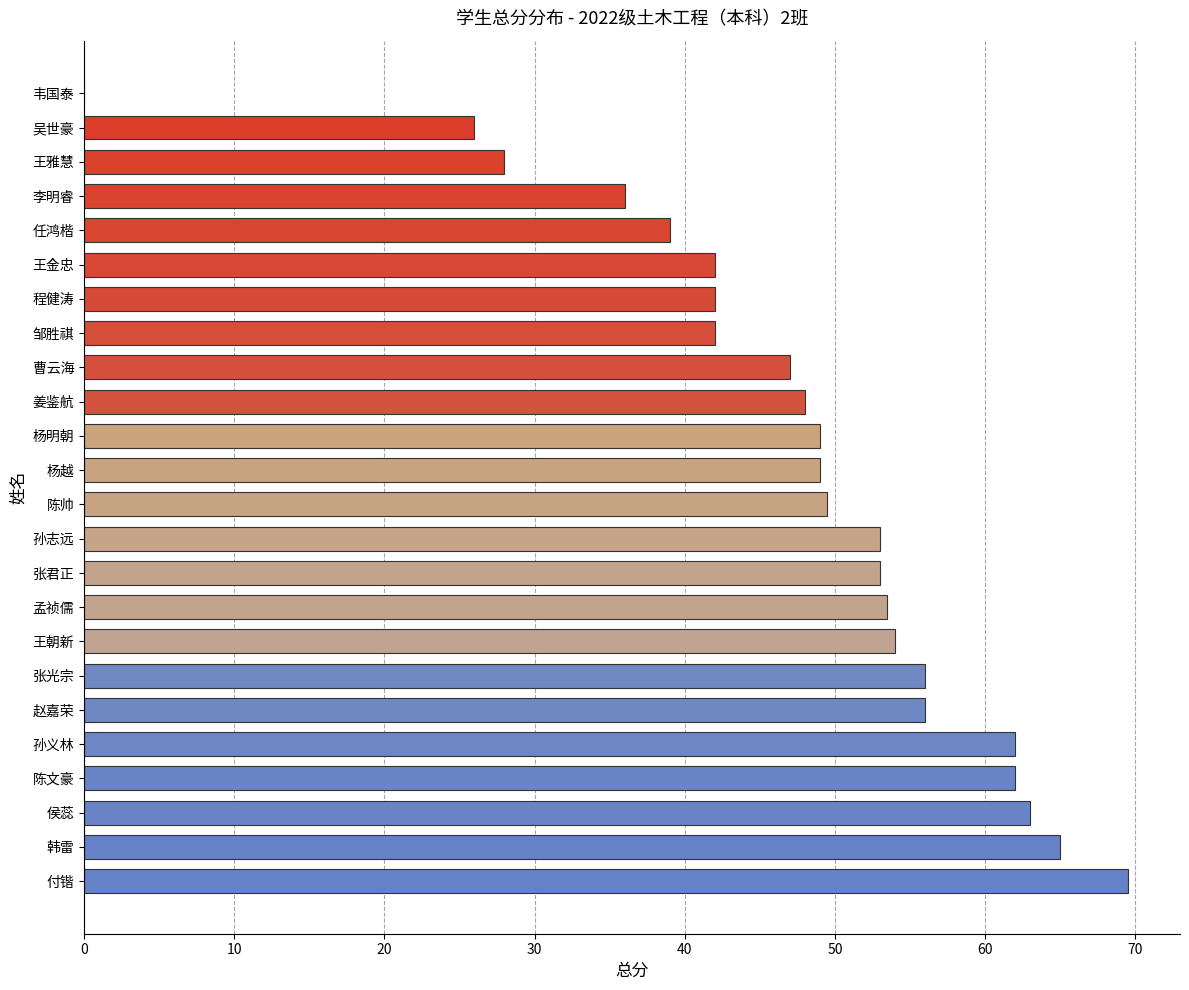

The chart shows a value of 68.9 at 孙志远. True or false?

False